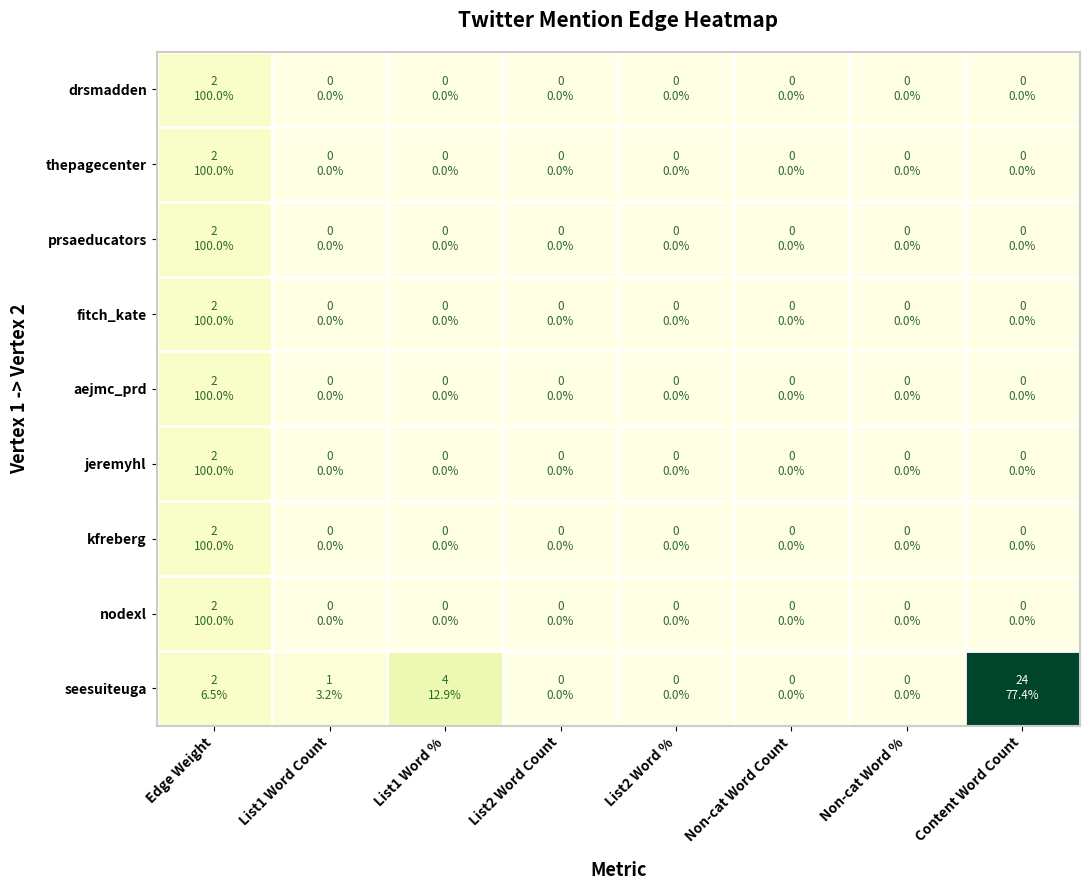

At how many categories does at least one series exceed 2?

2